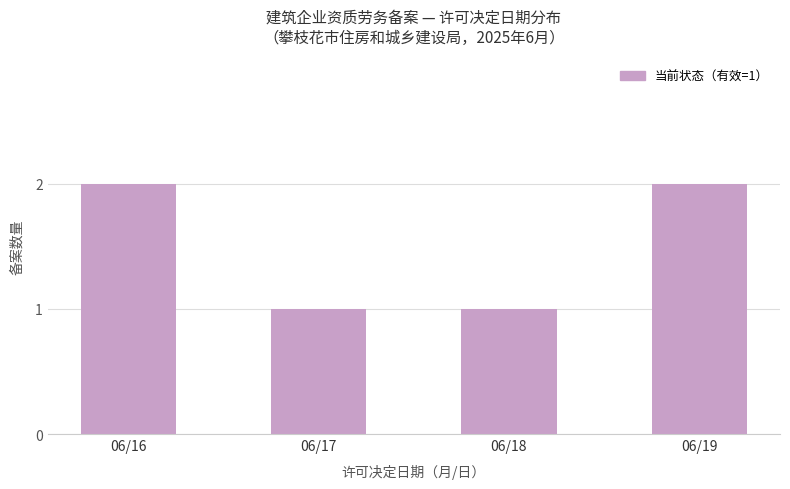

What is the difference between the values at 06/19 and 06/18?

1